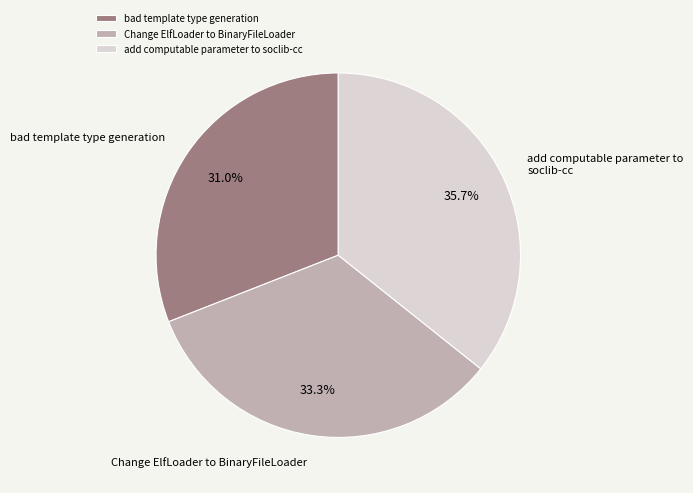

How many segments does this pie chart have?

3